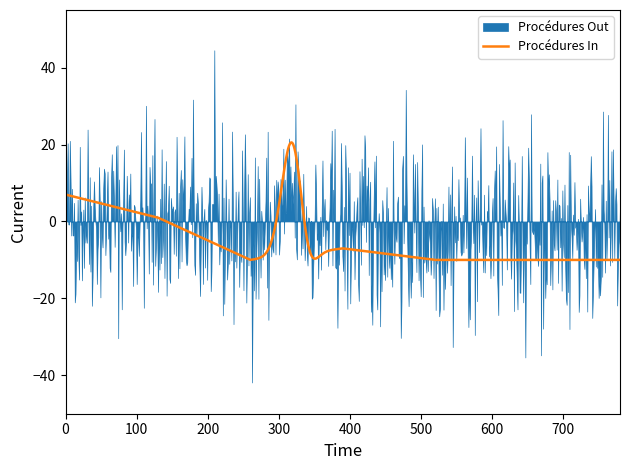

What is the difference between the maximum and minimum values in the Procédures In series?

30.6